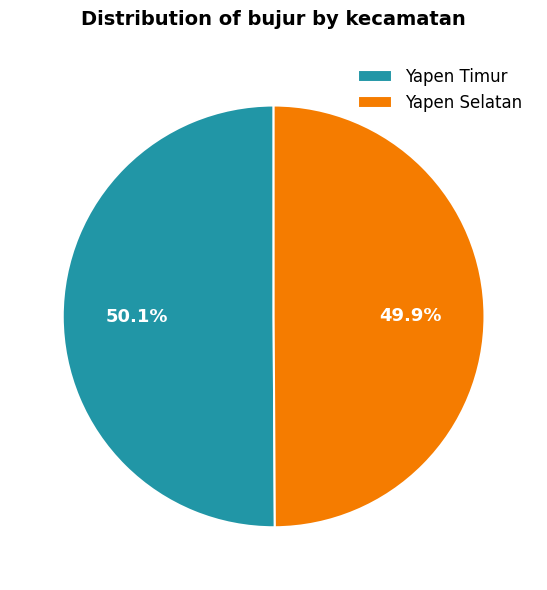

Does any single category account for the majority?

Yes